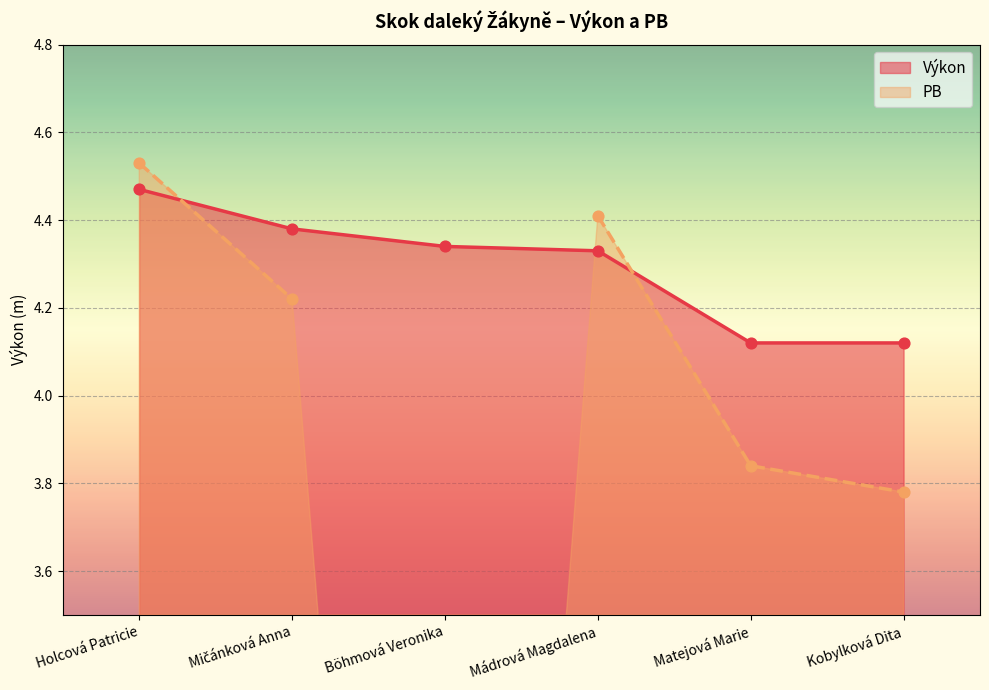

Between Böhmová Veronika and Holcová Patricie, which is larger?

Holcová Patricie